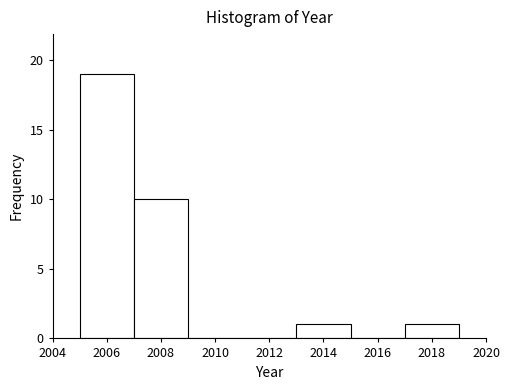

Reading left to right, list every bar in this chart as the range it spans on the x-axis followed by its height. The values are not printed on the chart, so give them approximately, as read against the axis.

2005 to 2007: 19
2007 to 2009: 10
2009 to 2011: 0
2011 to 2013: 0
2013 to 2015: 1
2015 to 2017: 0
2017 to 2019: 1